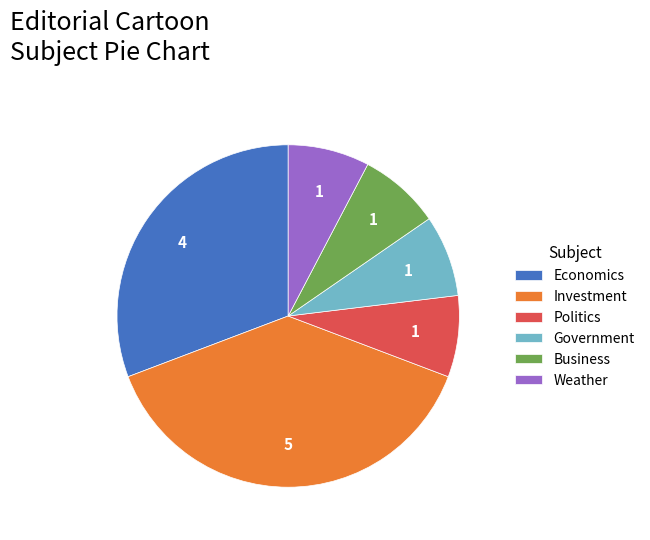

Is it true that Business is 1% of the pie?

False